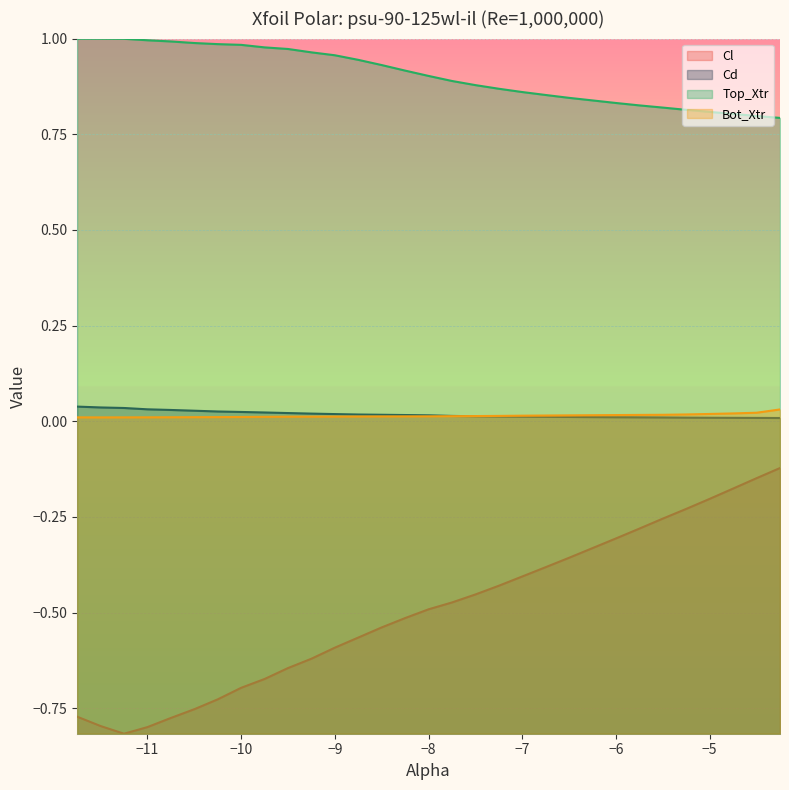

What is the sum of the Cl values at -4.75 and -4.5?

-0.3